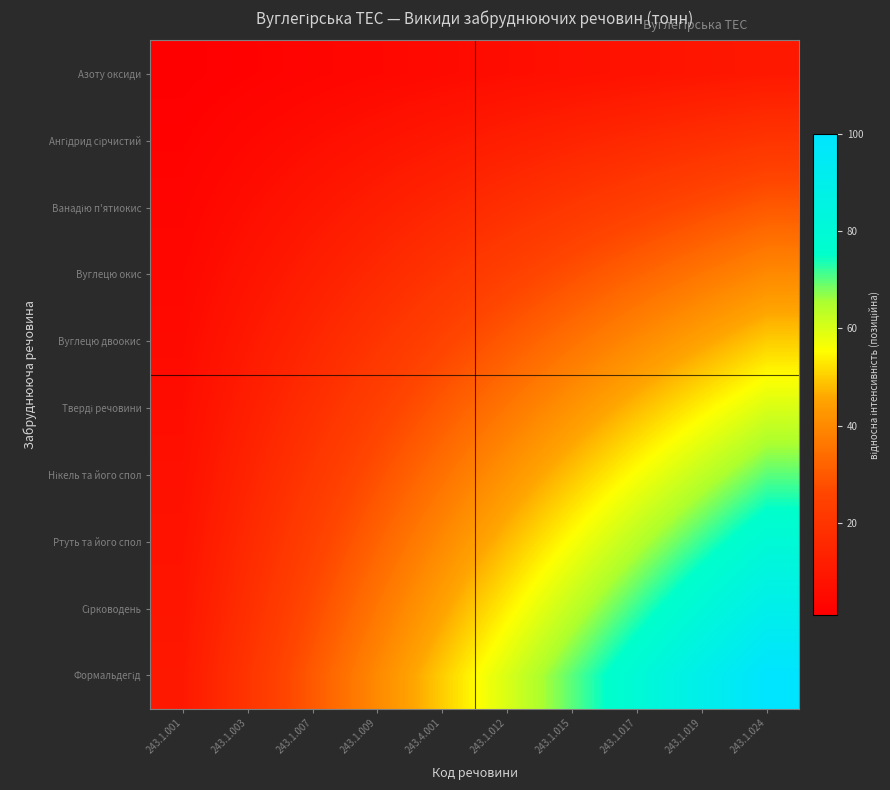

What is the minimum value shown in the chart?

1